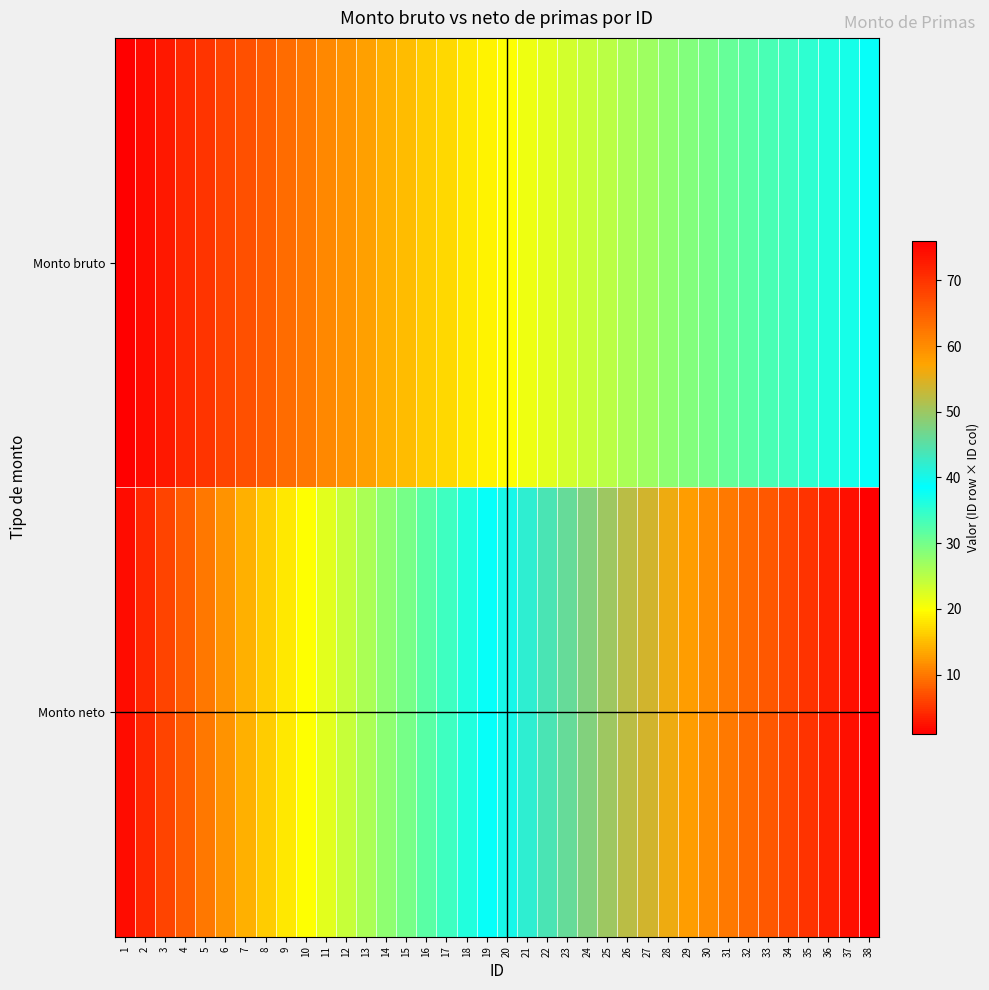

What is the smallest value displayed?

1